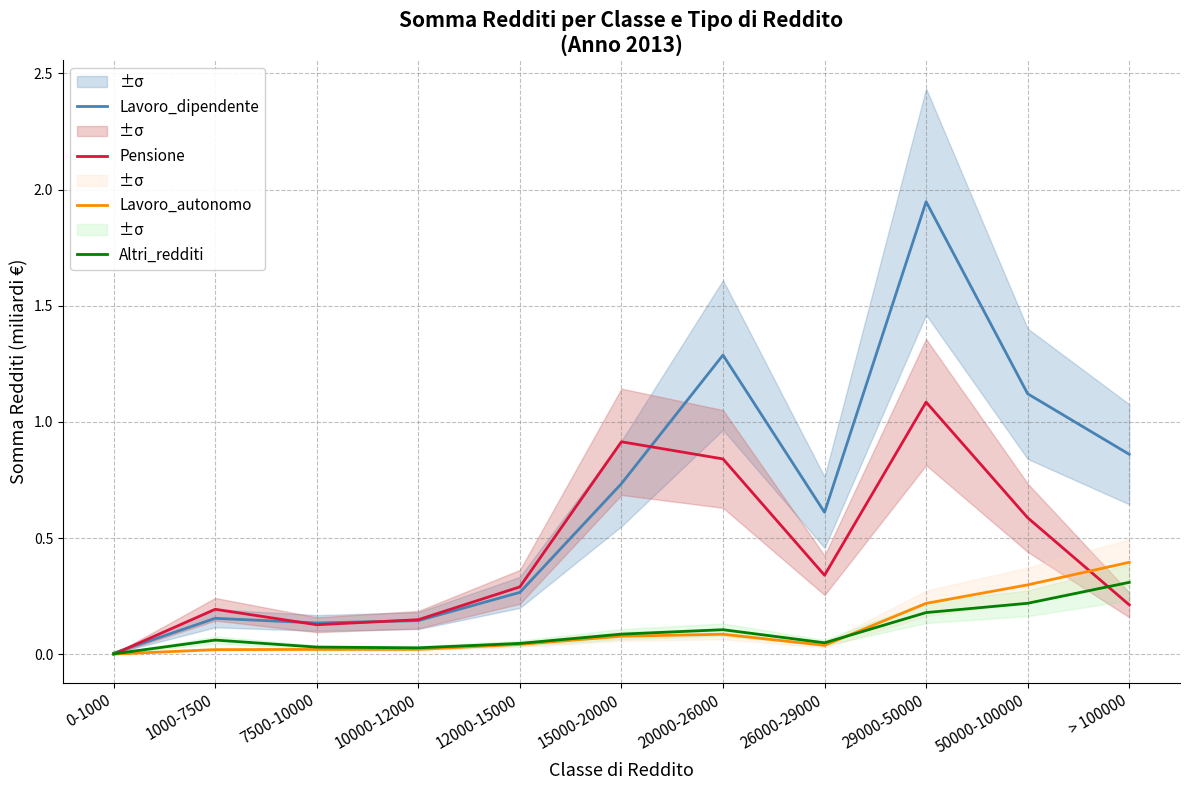

What is the maximum value shown in the chart?

1.9